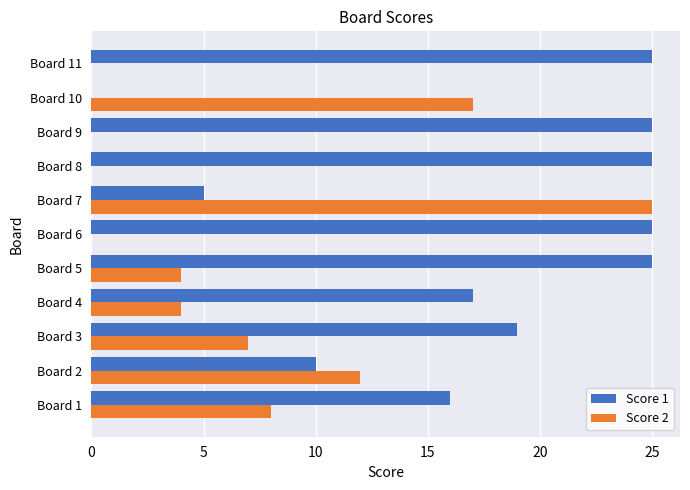

Which series changed the most between Board 8 and Board 10?

Score 1